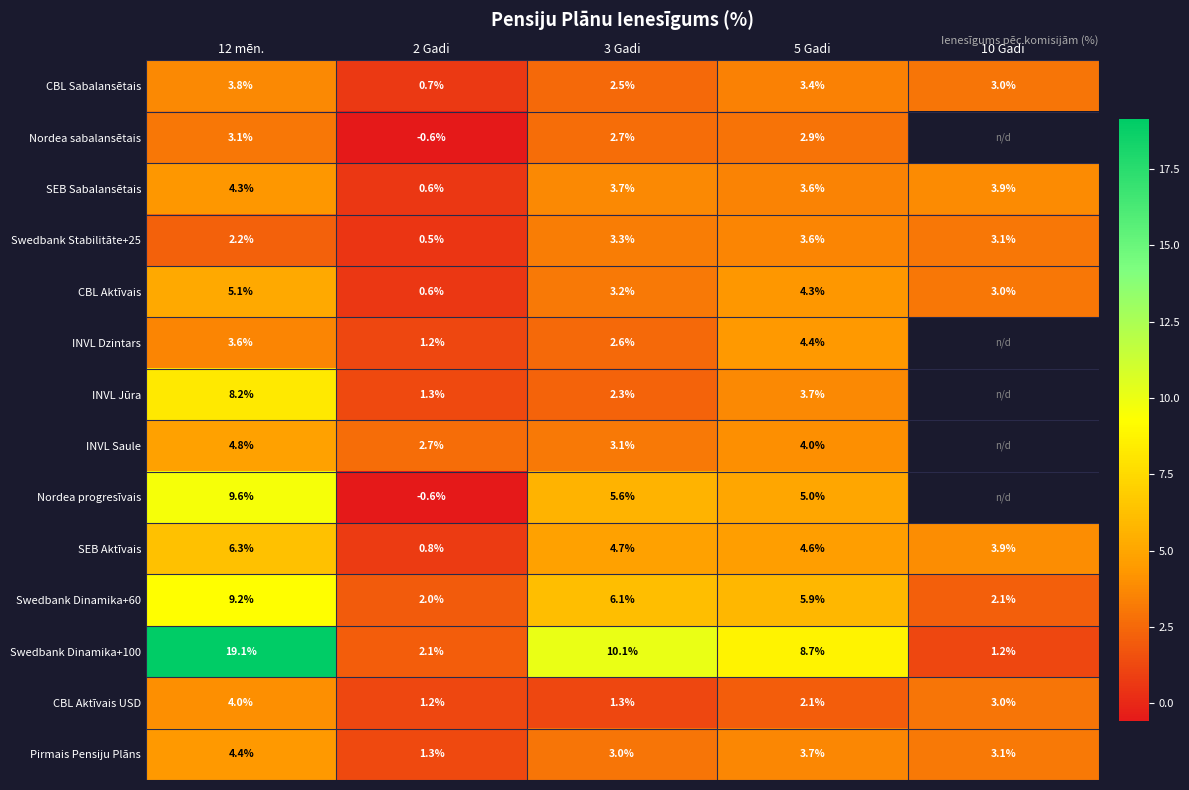

How many data points in Swedbank Stabilitāte+25 are above 3?

3